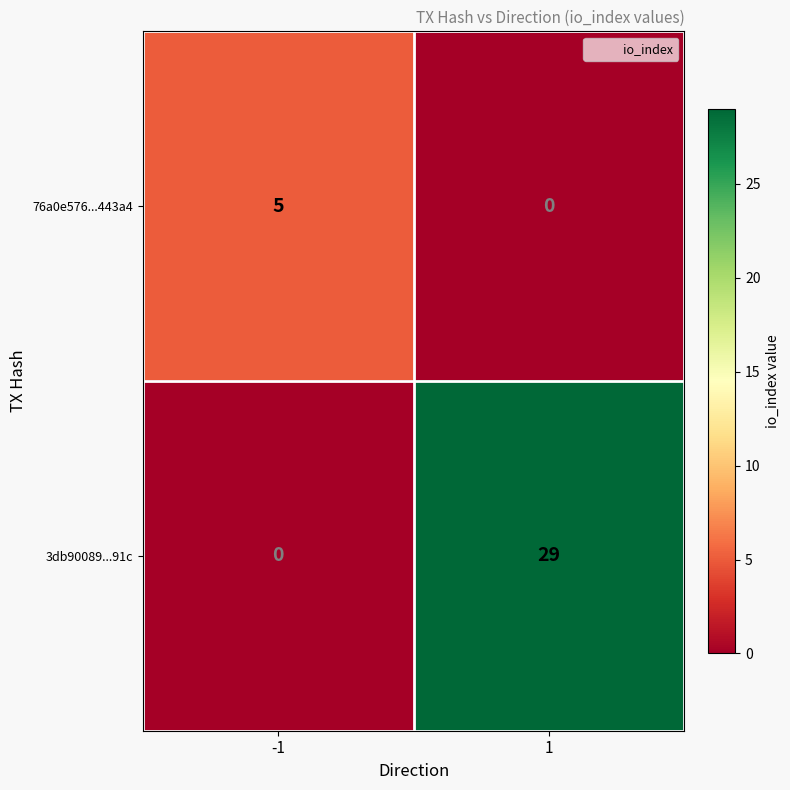

What value does the 76a0e576...443a4 series have at -1?

5